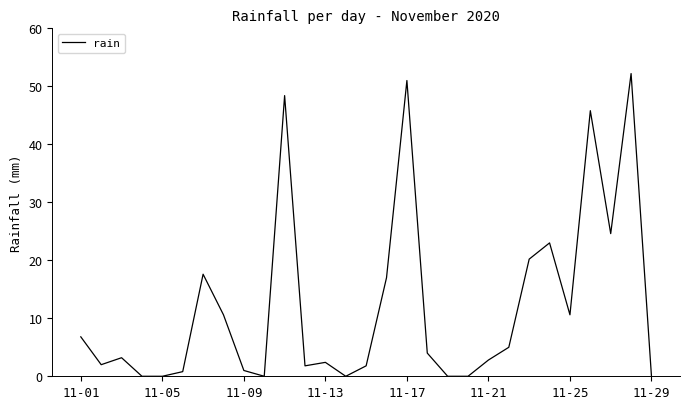

What is the maximum value shown in the chart?

52.2